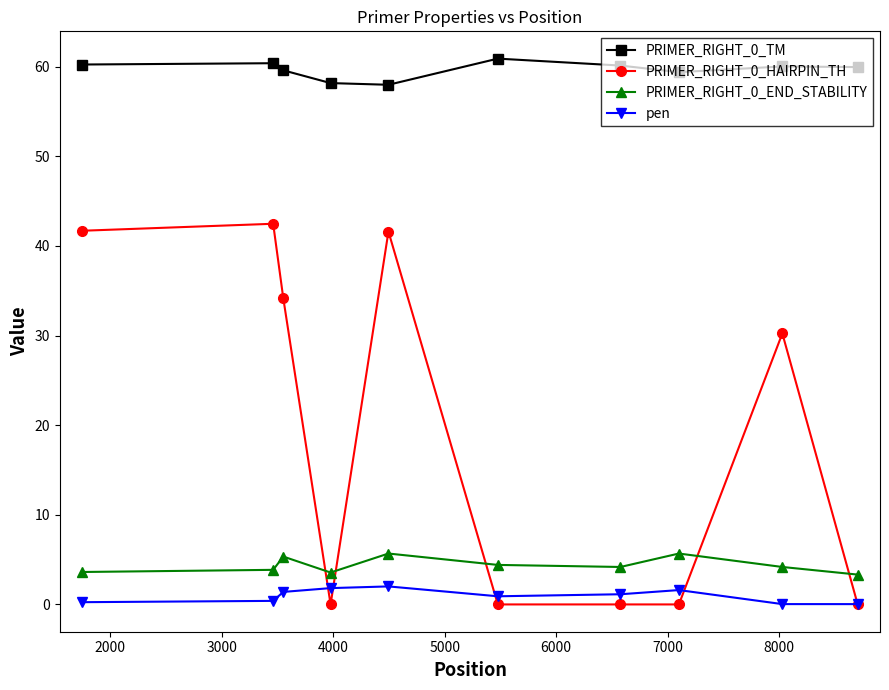

True or false: PRIMER_RIGHT_0_TM and PRIMER_RIGHT_0_END_STABILITY intersect in this chart.

False